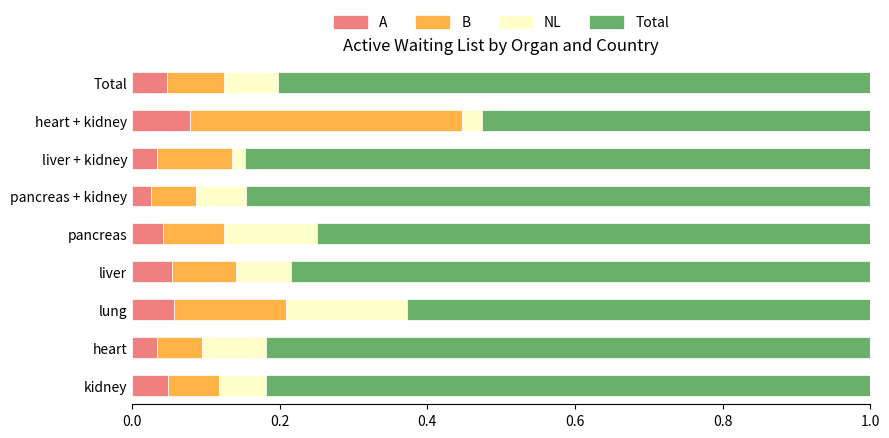

At how many categories does at least one series exceed 0?

9